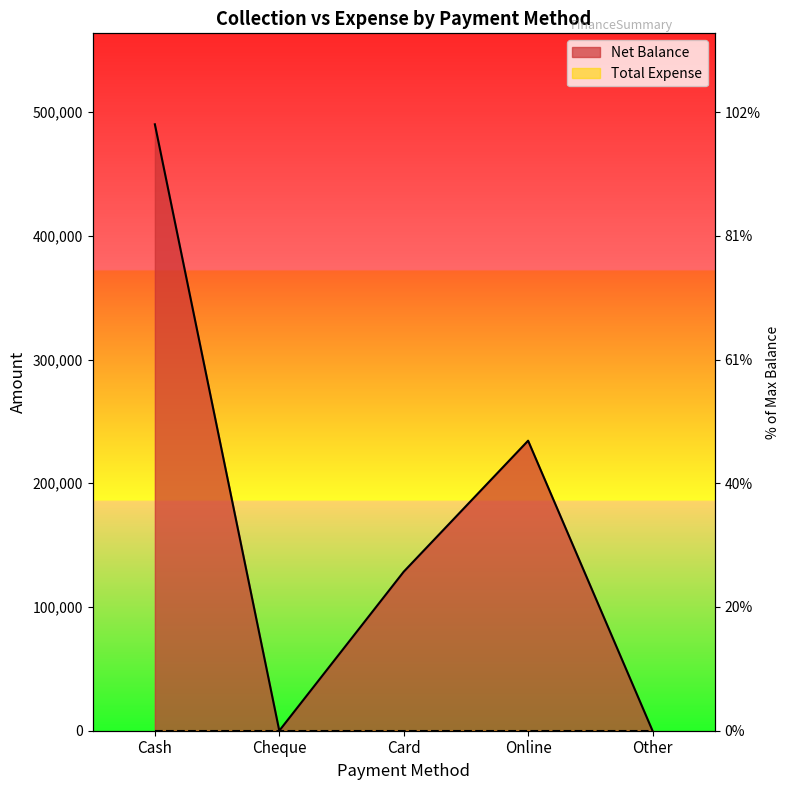

At which label does the data first exceed 128500?

Cash